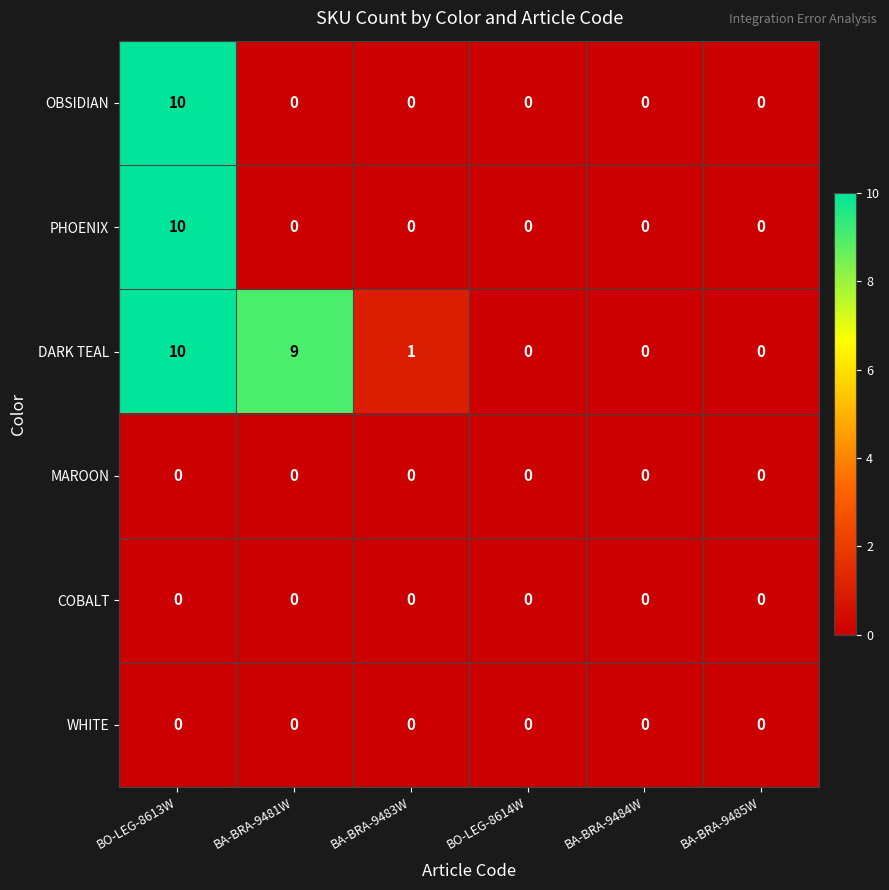

Which label corresponds to the largest value in the chart?

BO-LEG-8613W